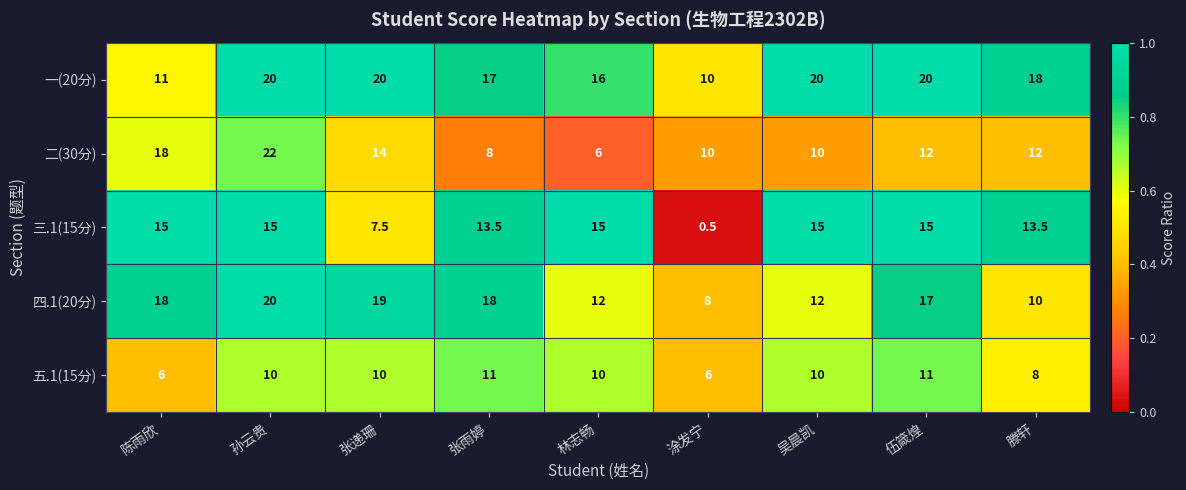

True or false: 四.1(20分) has a value of 5.3 at 林志畅.

False